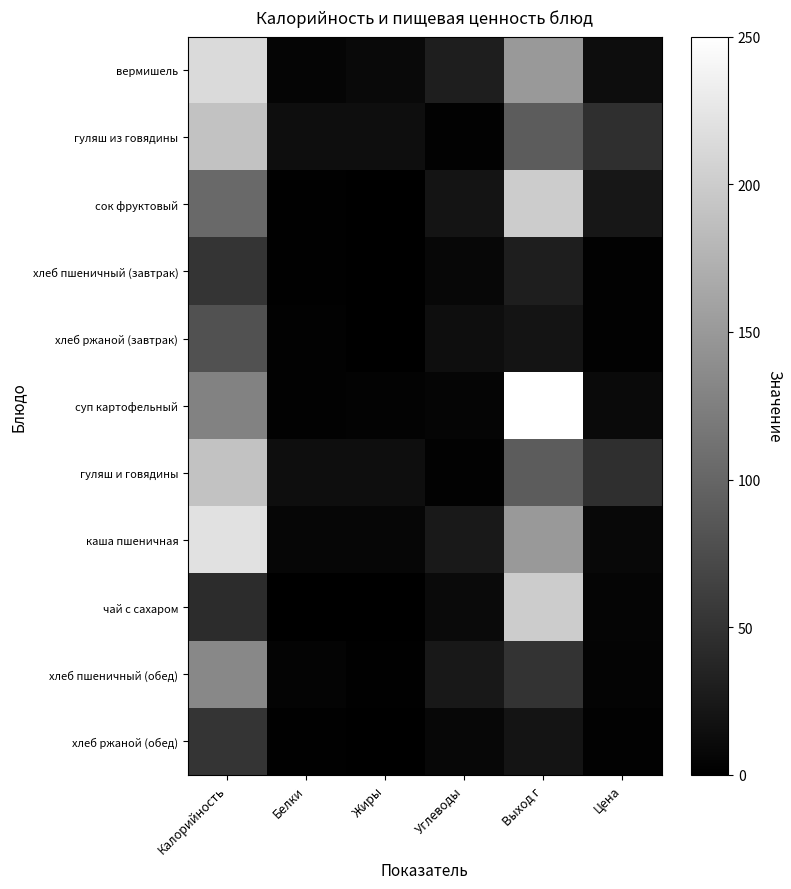

What is the spread (max minus min) of values at Выход г?

230.0